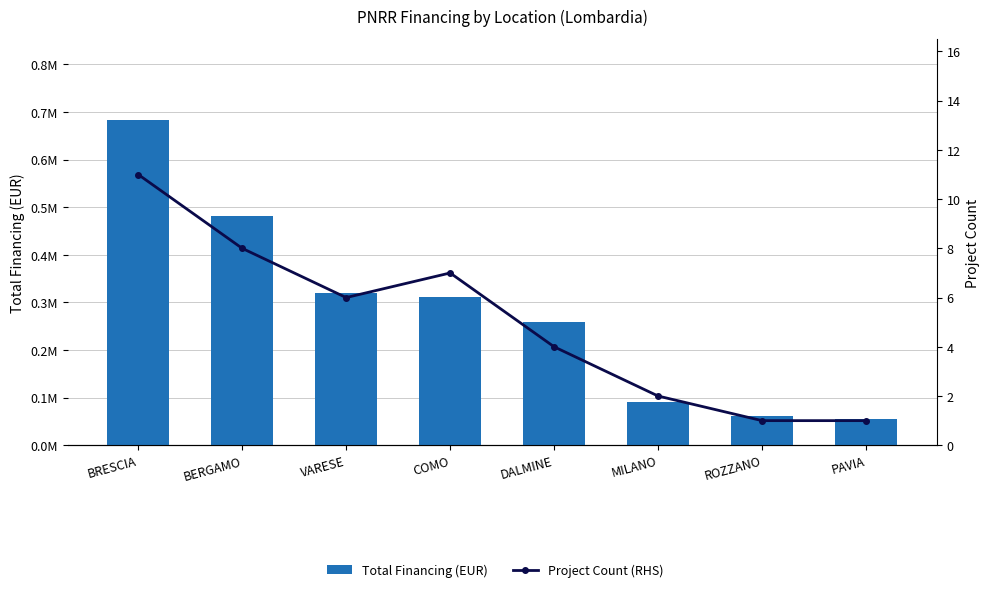

Rank the series at BRESCIA from lowest to highest value.

Project Count (RHS), Total Financing (EUR)